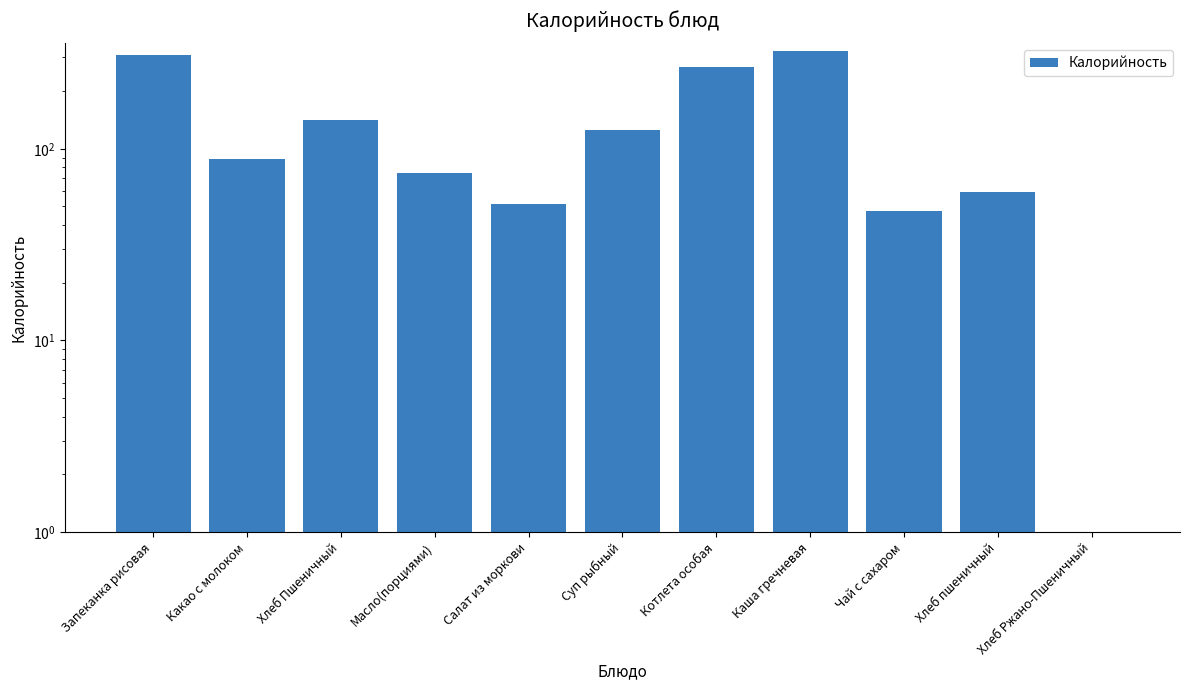

Reading left to right, what are all the values shown in this chart?

Запеканка рисовая=308.9	Какао с молоком=88.7	Хлеб Пшеничный=142.1	Масло(порциями)=75.0	Салат из моркови=51.2	Суп рыбный=125.5	Котлета особая=266.3	Каша гречневая=321.9	Чай с сахаром=47.1	Хлеб пшеничный=59.2	Хлеб Ржано-Пшеничный=0.0